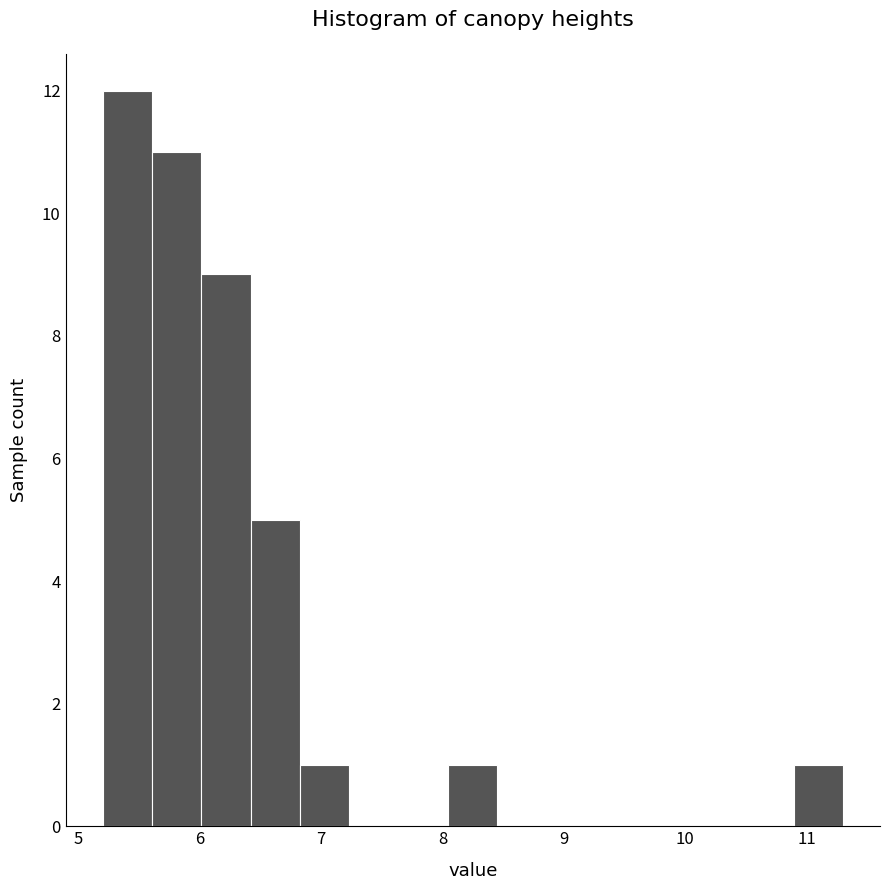

Reading left to right, transcribe this chart: for each bar, give the range it covers on the x-axis and its height. Neither the bar edges nor the heights are printed on the chart, so give them approximately, as read against the axes.

5.2 to 5.6: 12
5.6 to 6.0: 11
6.0 to 6.4: 9
6.4 to 6.8: 5
6.8 to 7.2: 1
7.2 to 7.6: 0
7.6 to 8.0: 0
8.0 to 8.5: 1
8.5 to 8.9: 0
8.9 to 9.3: 0
9.3 to 9.7: 0
9.7 to 10.1: 0
10.1 to 10.5: 0
10.5 to 10.9: 0
10.9 to 11.3: 1